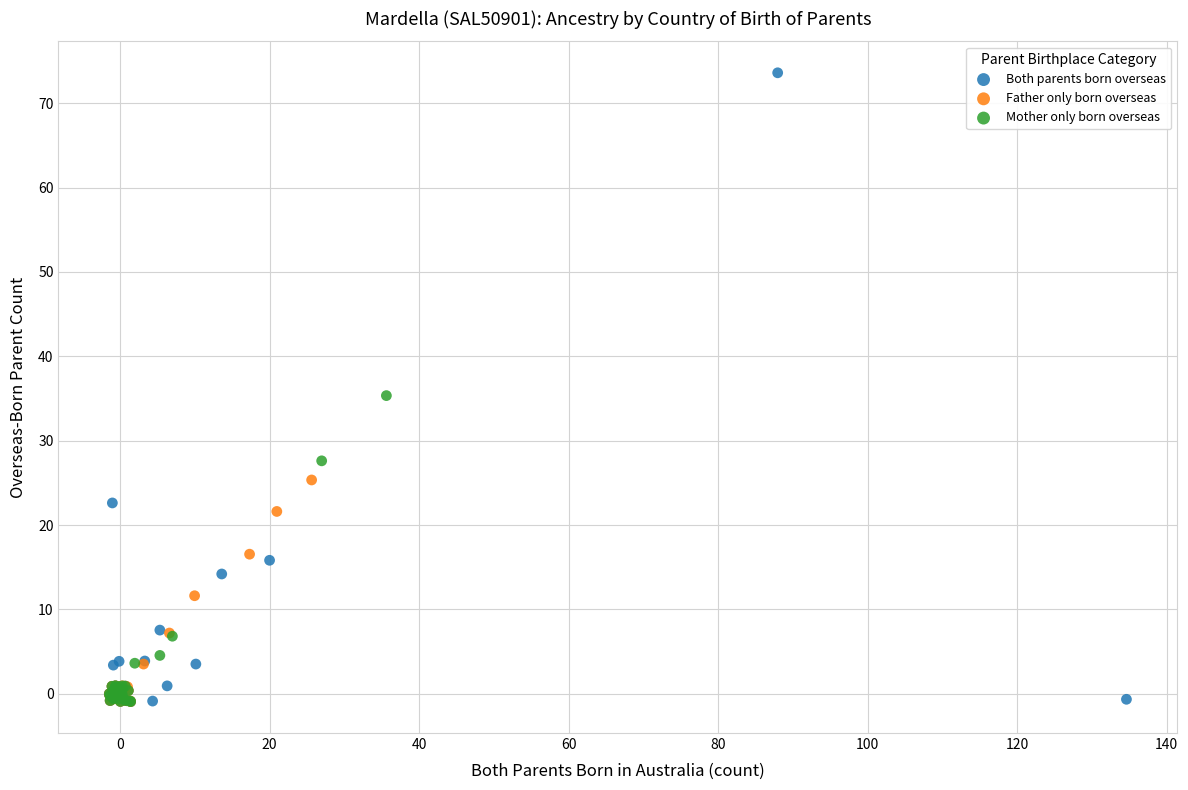

Which series has the widest spread of Y values?

Both parents born overseas